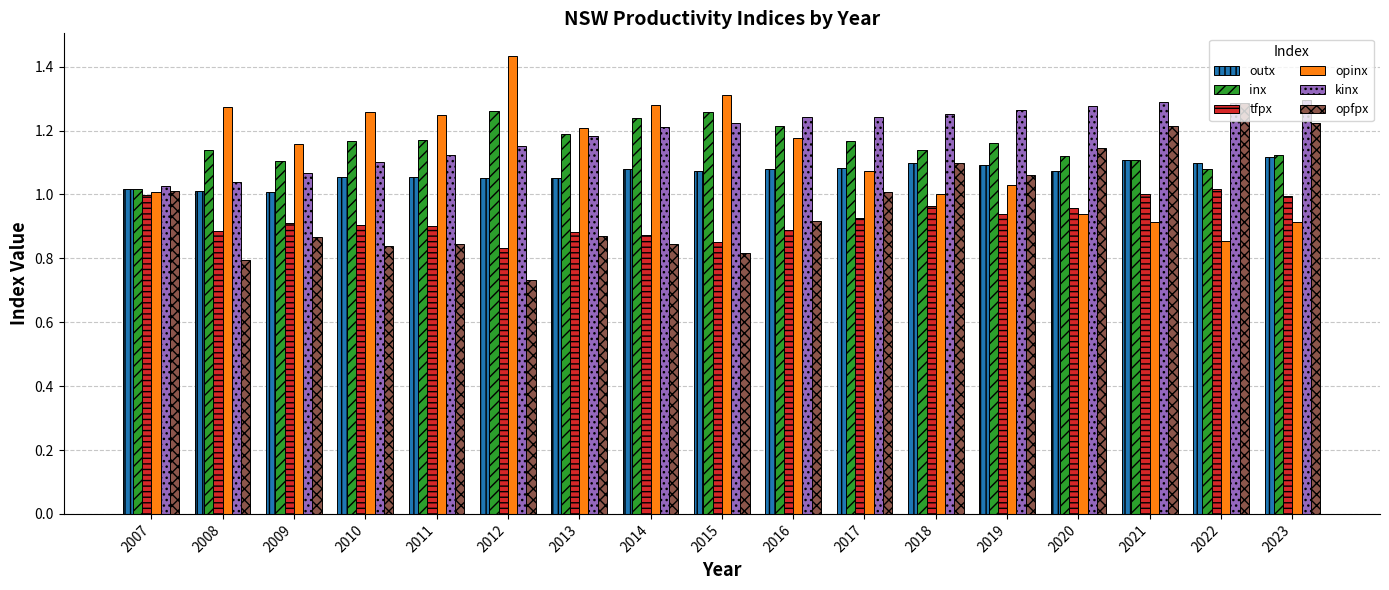

What is the difference between the second highest and second lowest values in the opfpx series?

0.4